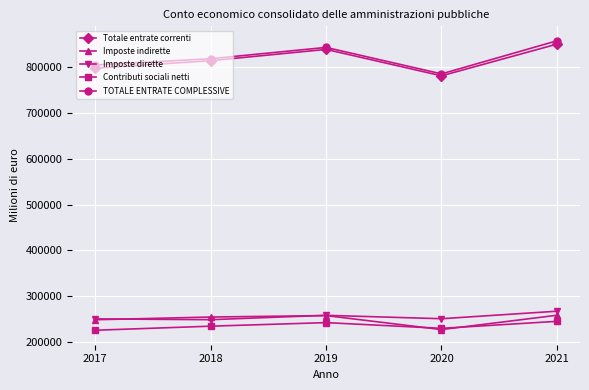

What is the difference between the highest and lowest values at 2017?

579246